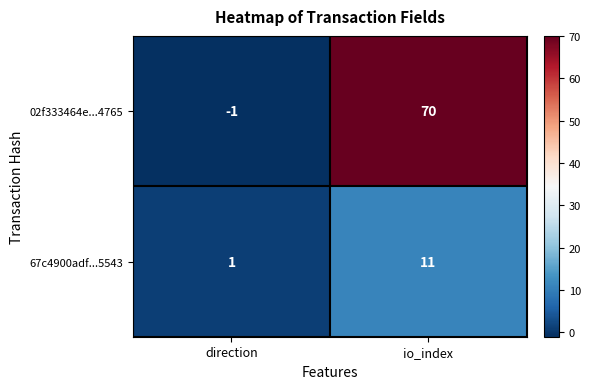

At which label is 67c4900adf...5543 closest to 6?

direction